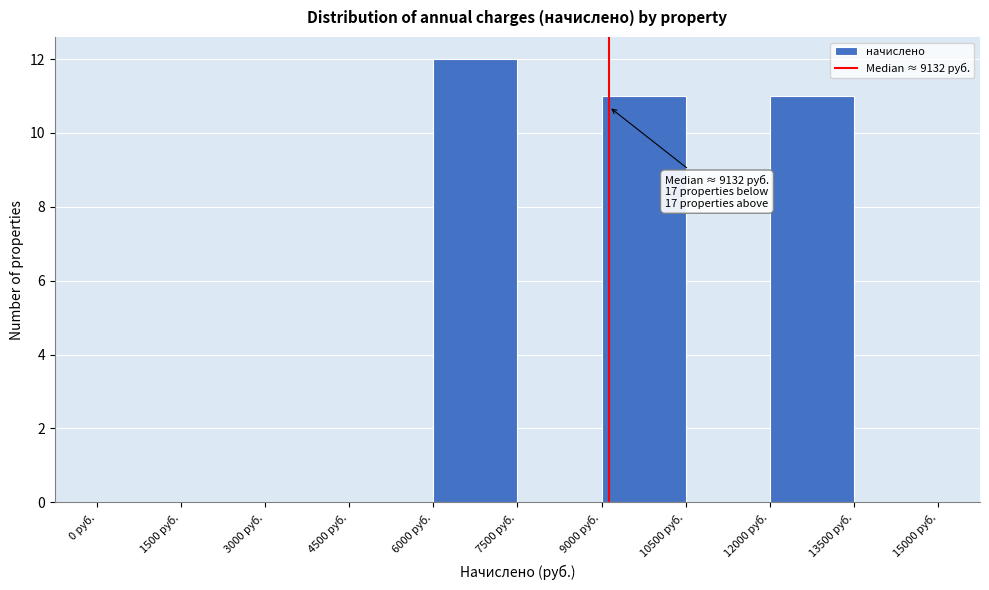

Over which range of the x-axis is the bar tallest?

6000 to 7500